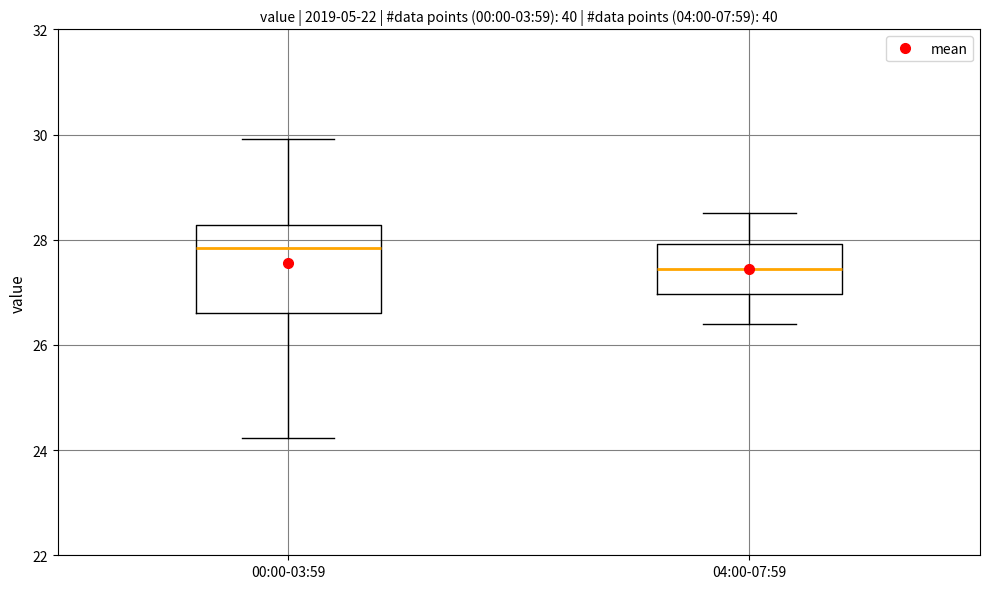

Reading left to right, read every box against the y-axis: the position of its median line, the range the box covers, and the ends of its whiskers. The values are not printed on the chart, so give them approximately, as read against the axis.

00:00-03:59: median 27.8, box 26.6 to 28.2, whiskers 24.2 to 30.0
04:00-07:59: median 27.4, box 27.0 to 28.0, whiskers 26.4 to 28.6